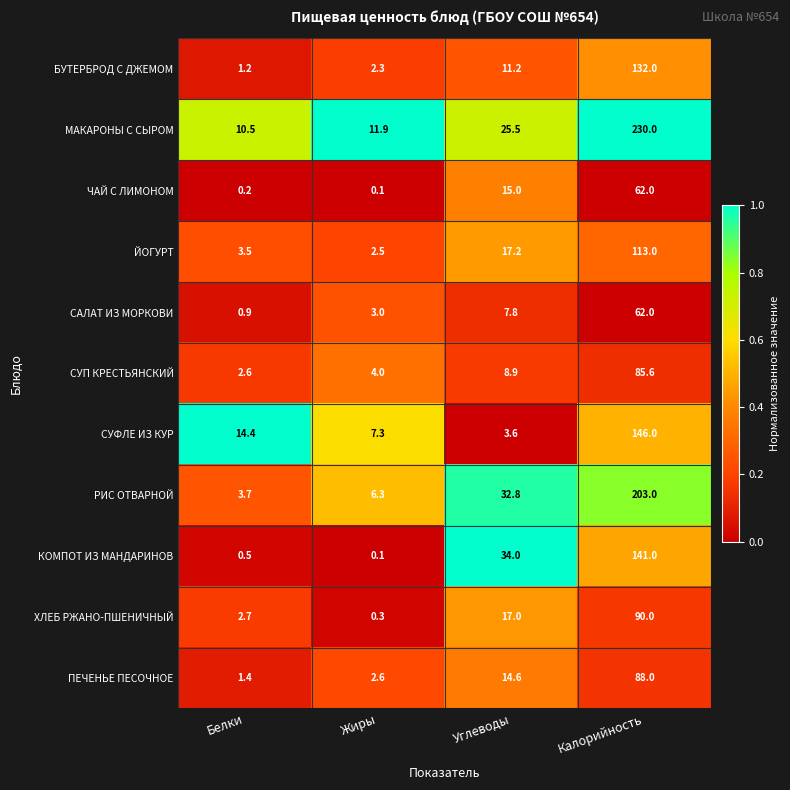

How many categories are shown in the chart?

4